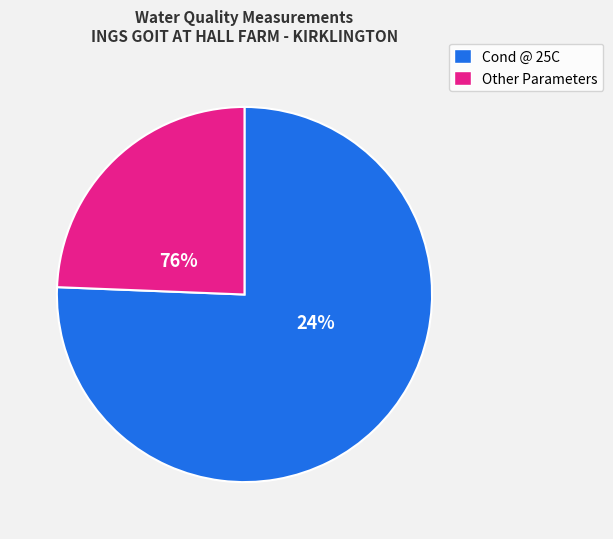

How much of the chart is everything except NH3 un-ion?

100.0%